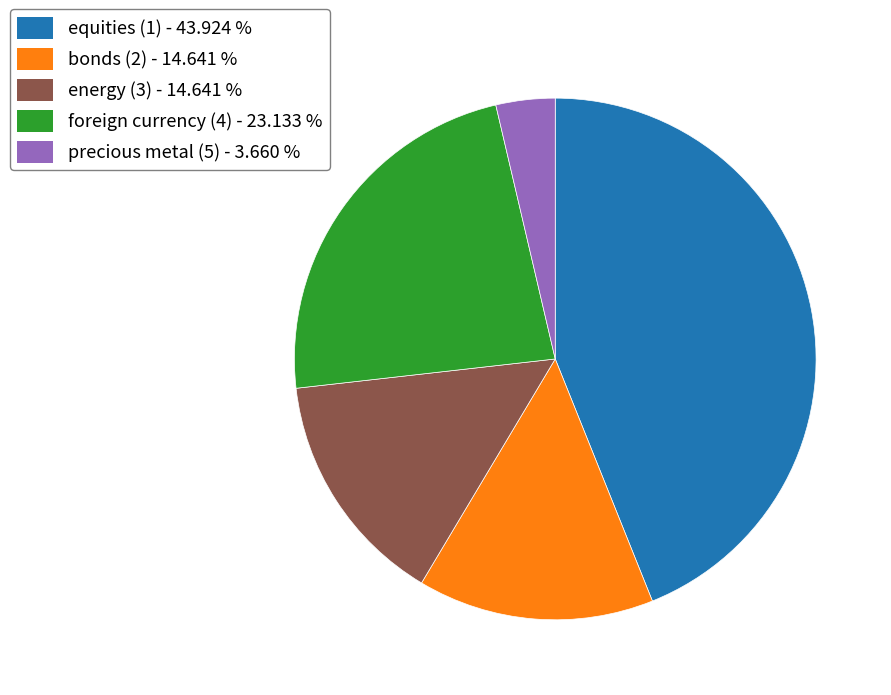

The bonds (2) slice represents 21% of the pie. True or false?

False